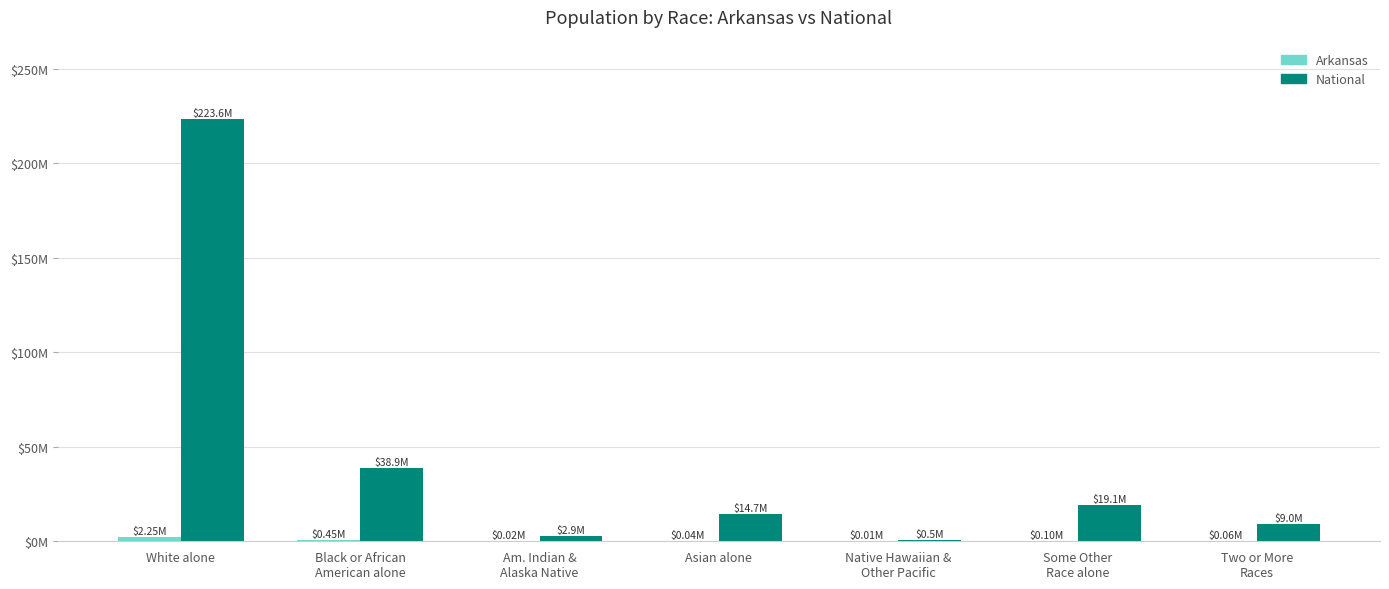

What is the approximate value of National at Two or More
Races?

9.0